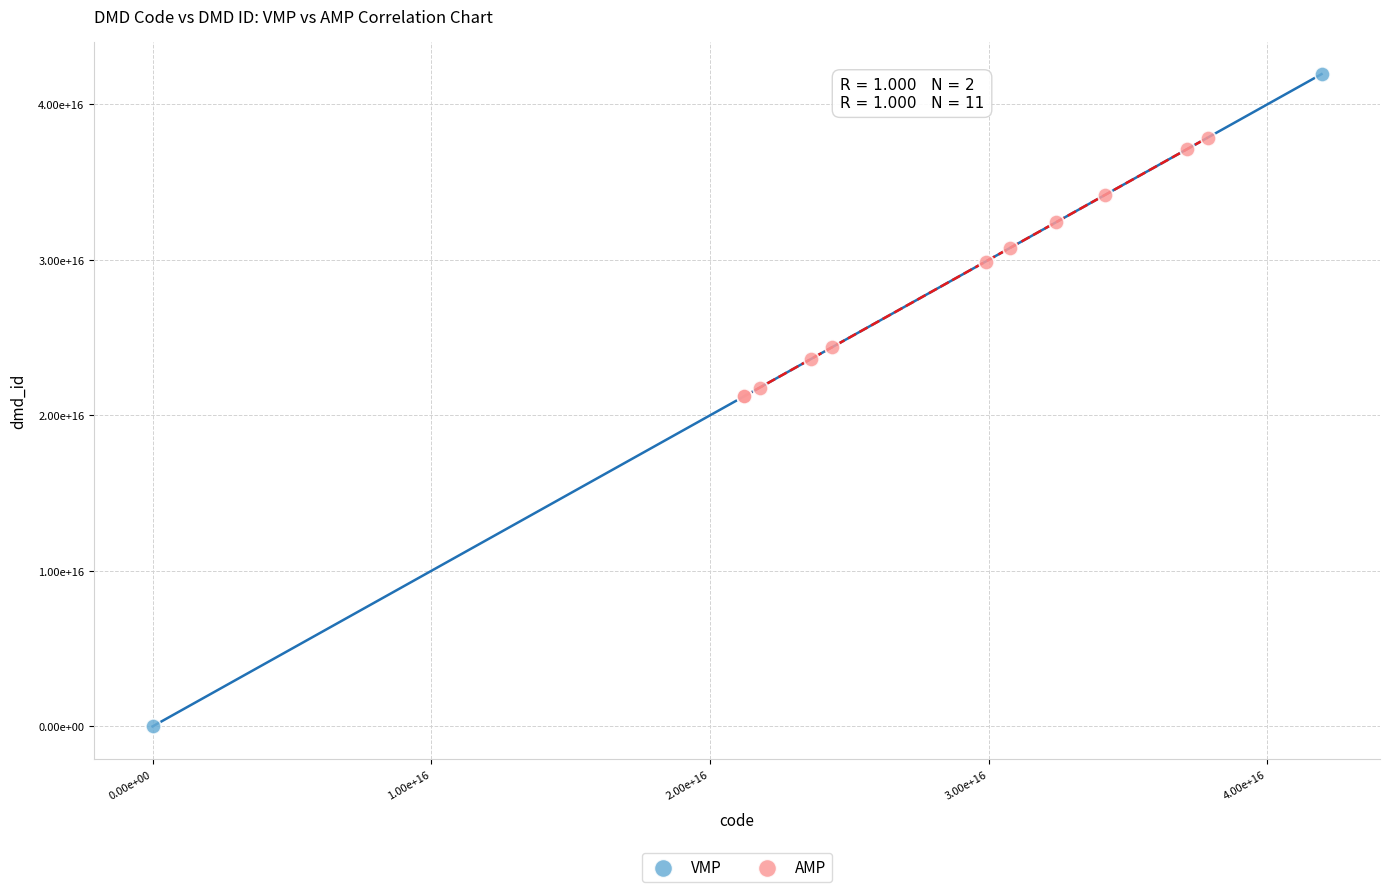

What are all the series names shown in the legend?

VMP, AMP